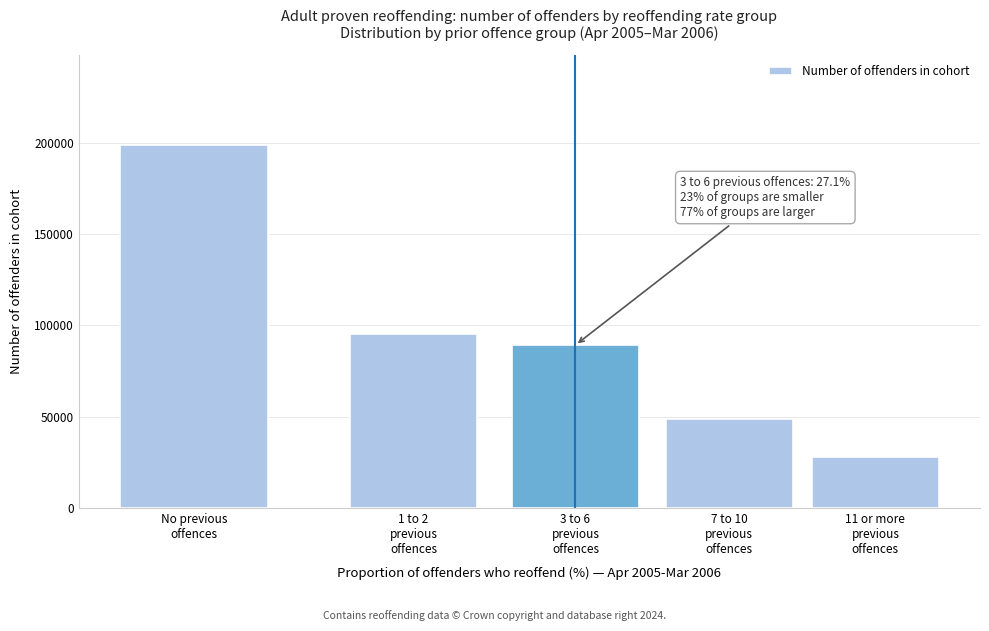

Reading left to right, transcribe all the data shown in this chart.

198754	95126	89253	48507	28000